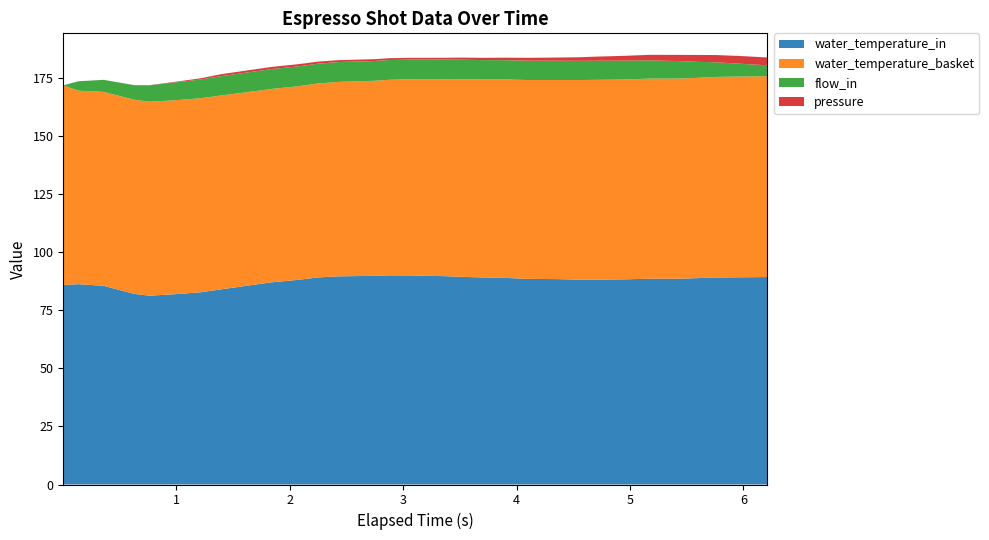

Reading left to right, extract all data points from this chart.

water_temperature_in: 86.0	86.3	85.6	82.1	81.4	82.0	82.8	84.1	85.6	87.1	88.2	89.2	89.7	89.9	90.1	90.1	89.8	89.5	89.2	89.0	88.6	88.5	88.3	88.3	88.4	88.7	88.7	88.9	89.2	89.3	89.4
water_temperature_basket: 86.0	83.4	83.6	83.7	83.6	83.6	83.6	83.6	83.4	83.3	83.4	83.6	83.8	84.0	84.3	84.6	84.9	85.2	85.3	85.5	85.7	85.8	86.0	86.1	86.1	86.2	86.3	86.3	86.4	86.5	86.5
flow_in: 0.0	4.0	5.2	6.3	7.0	7.7	8.1	8.3	8.5	8.6	8.6	8.5	8.6	8.5	8.5	8.4	8.4	8.4	8.3	8.3	8.3	8.3	8.3	8.2	8.1	7.9	7.5	7.0	6.3	5.5	4.7
pressure: 0.0	0.0	0.0	0.0	0.1	0.2	0.5	0.8	0.9	0.9	0.9	0.9	0.8	0.8	0.8	0.8	0.8	0.9	1.0	1.1	1.2	1.4	1.5	1.8	2.1	2.4	2.7	2.9	3.1	3.4	3.4